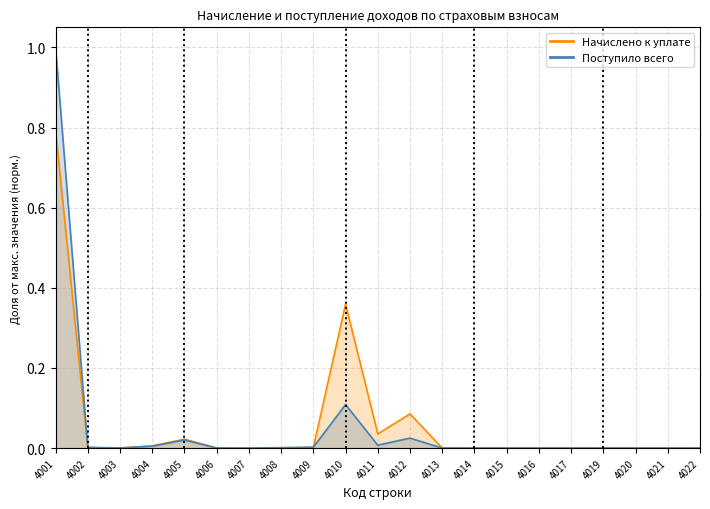

What is the total value across all series at 4010?

0.5